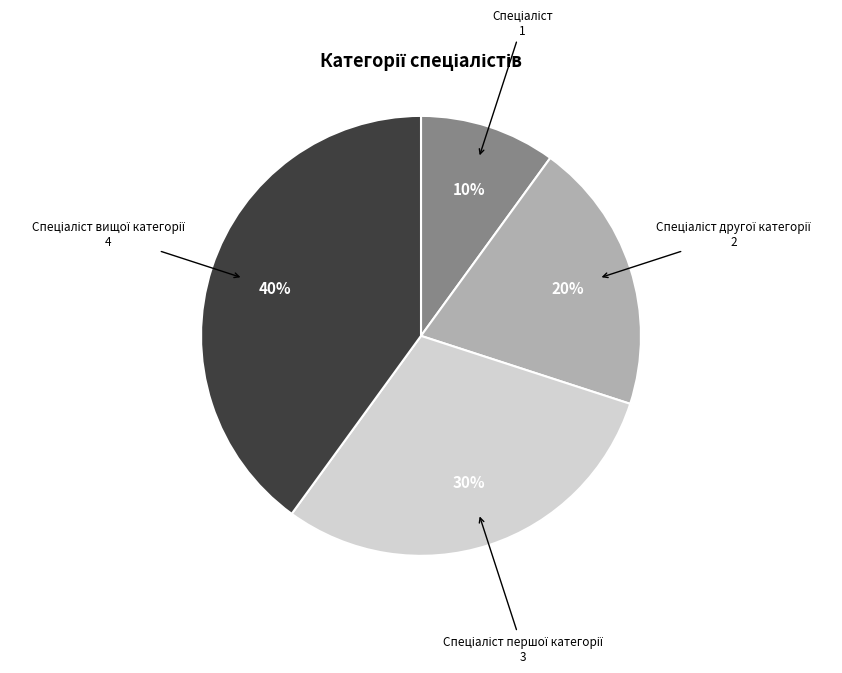

To the nearest percent, what is the average slice percentage?

25%